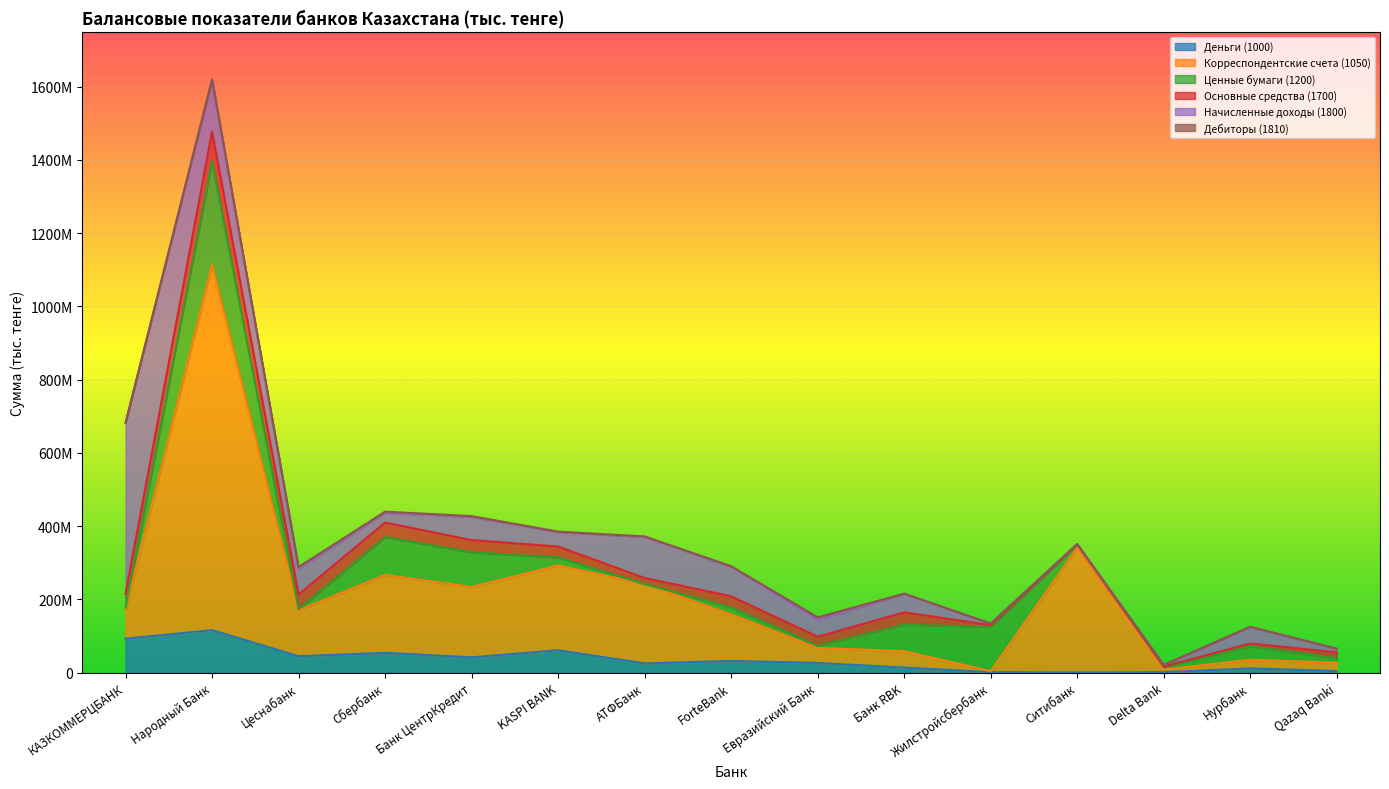

Count the number of data series in this chart.

6